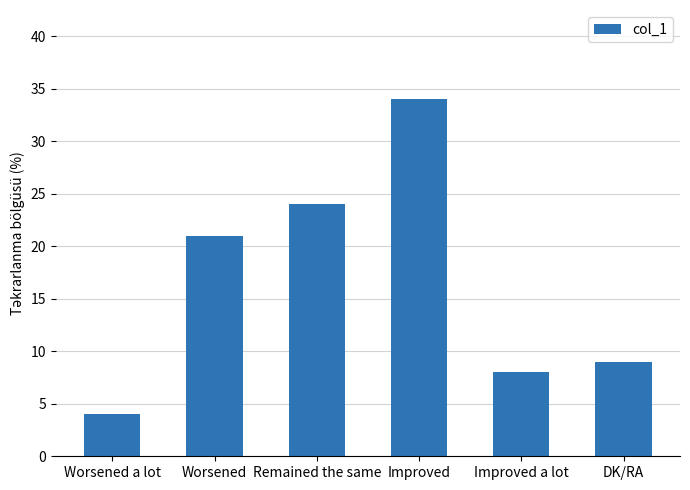

The value at Worsened a lot is 4. True or false?

True